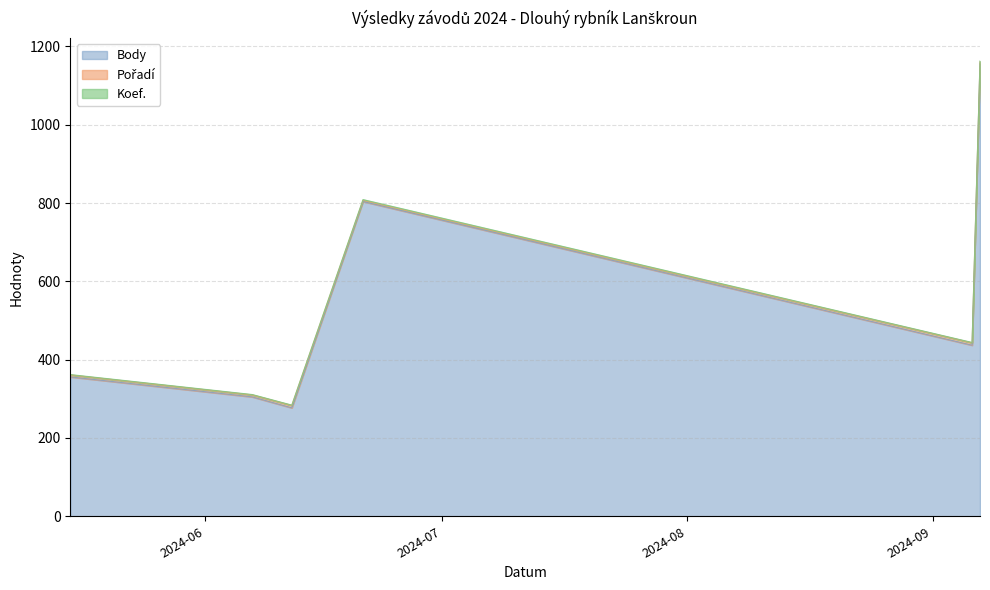

Reading left to right, transcribe all the data shown in this chart.

Body: 2024-09-07=1156	2024-09-06=437	2024-06-21=804	2024-06-12=277	2024-06-07=305	2024-05-15=356
Pořadí: 2024-09-07=5	2024-09-06=6	2024-06-21=3	2024-06-12=6	2024-06-07=5	2024-05-15=5
Koef.: 2024-09-07=2	2024-09-06=1	2024-06-21=2	2024-06-12=1	2024-06-07=1	2024-05-15=1